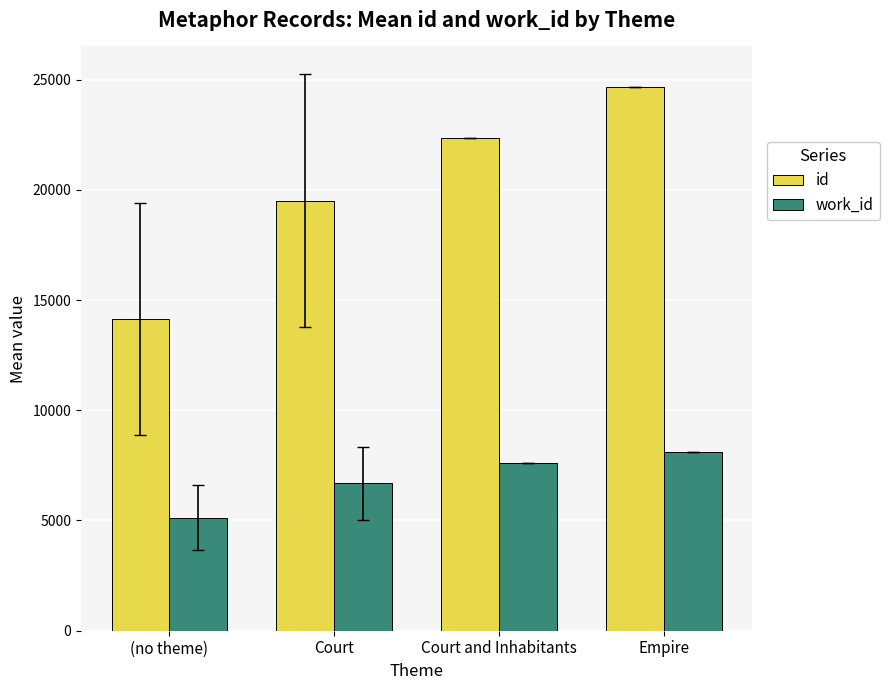

Which series has the widest spread of values?

id